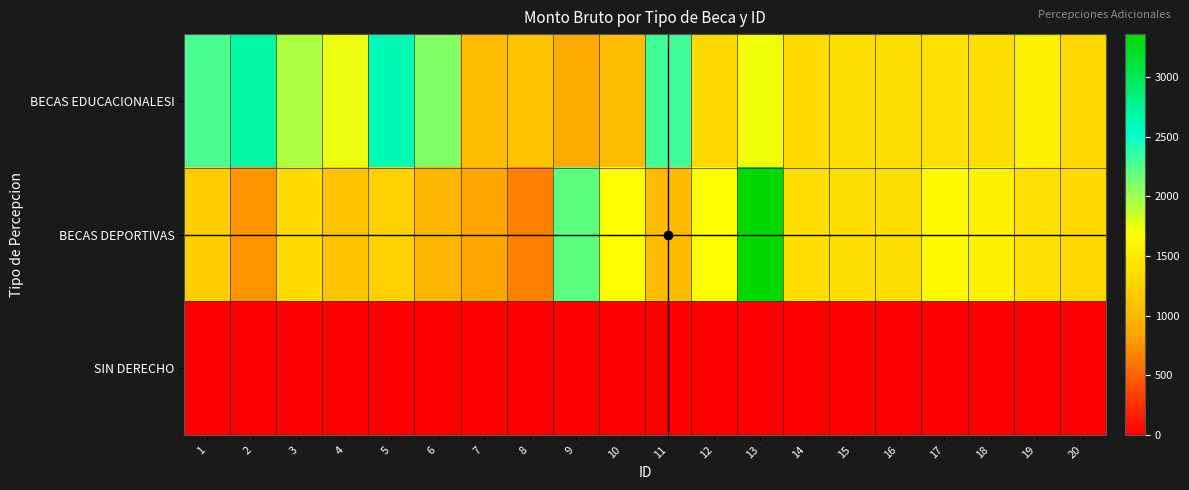

What is the highest value of the BECAS DEPORTIVAS series?

3361